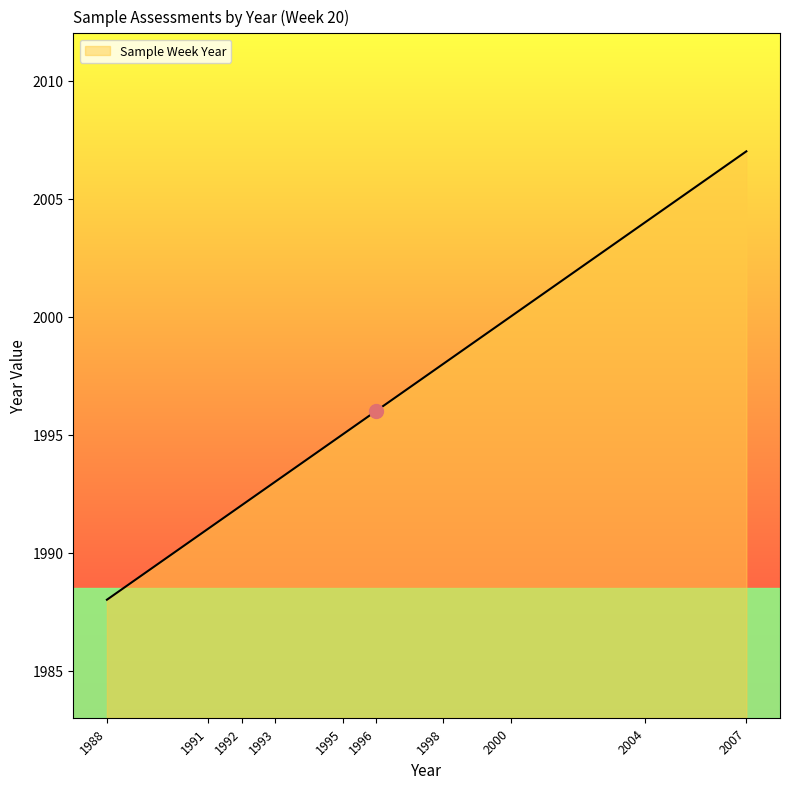

Which category has the highest value across all series?

2007